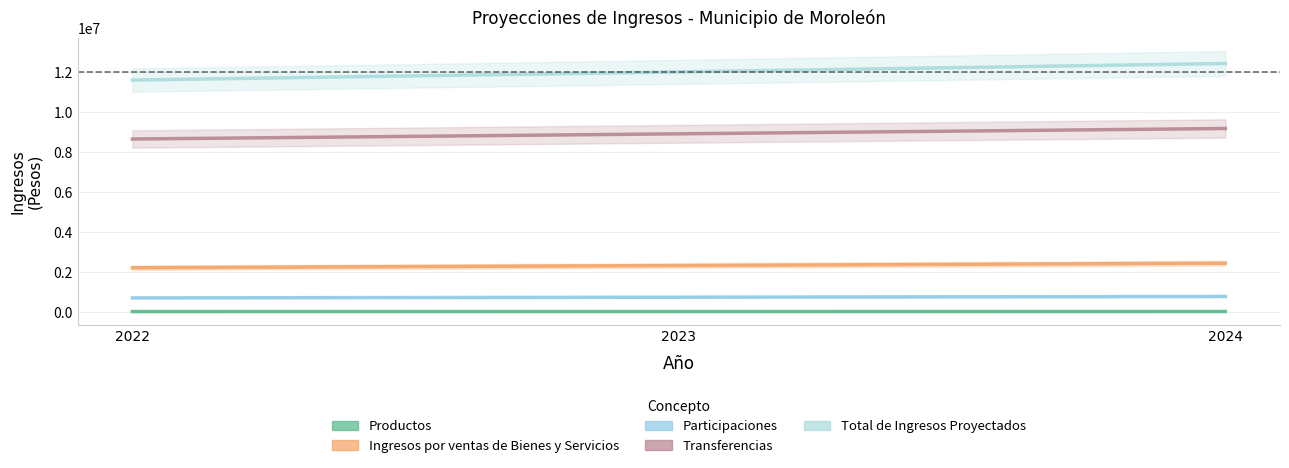

The Total de Ingresos Proyectados series shows 3748112.1 at 2023. True or false?

False